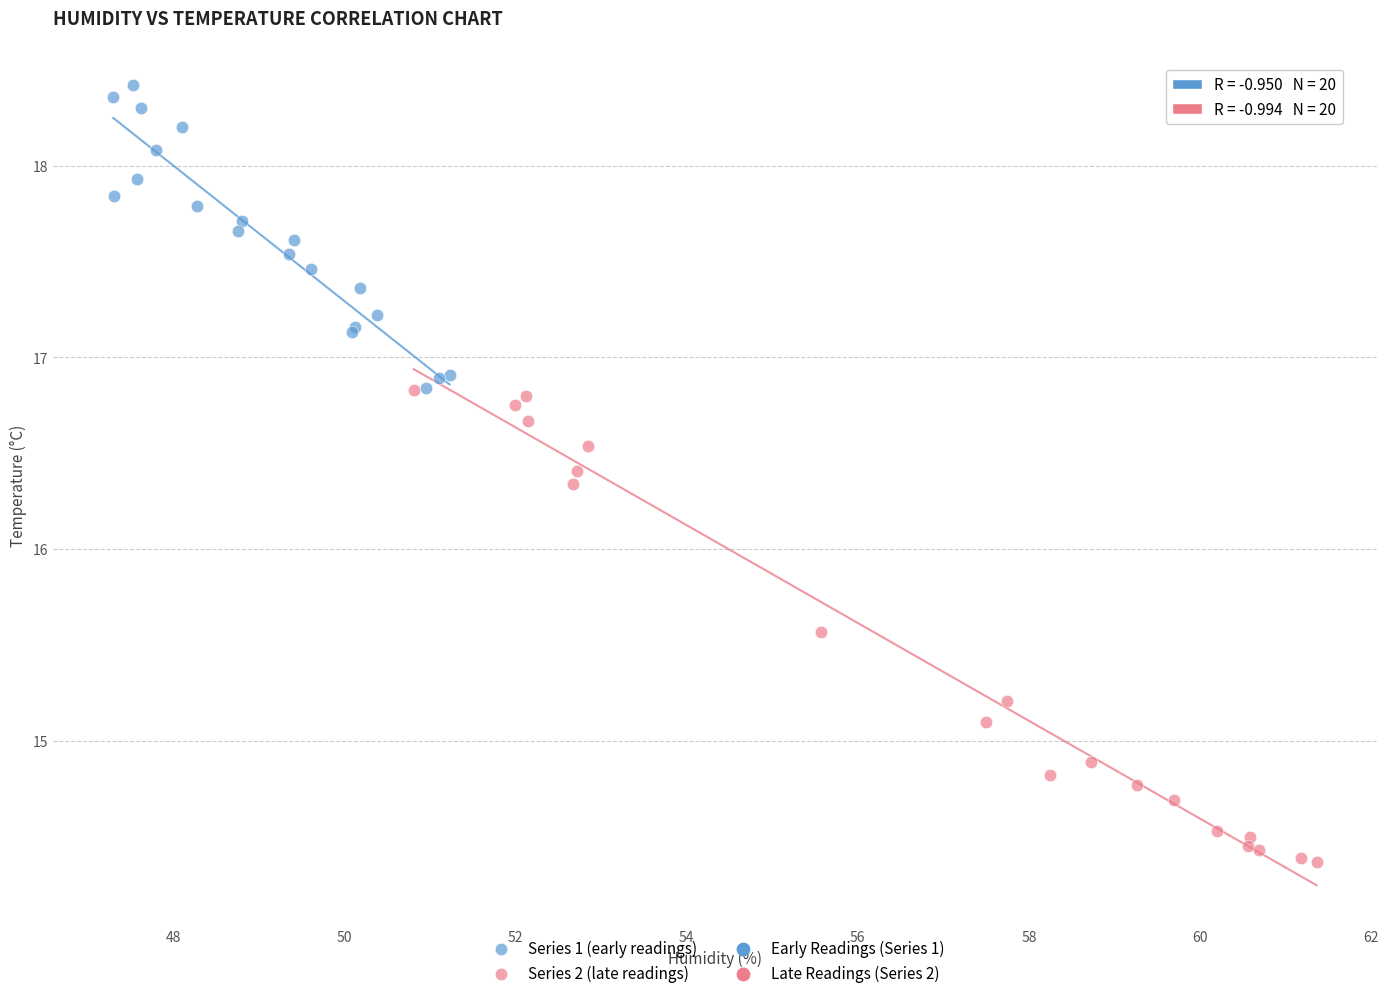

Which series reaches the maximum Y coordinate?

Series 1 (early readings)